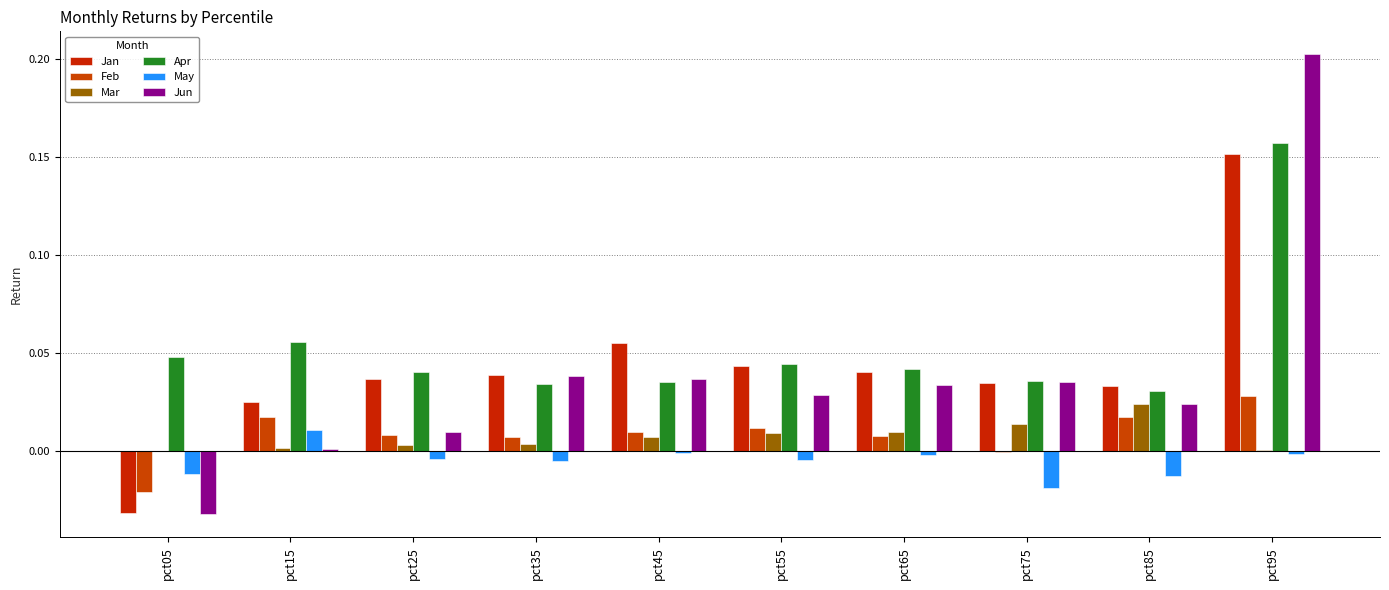

Which category has the highest value across all series?

pct95